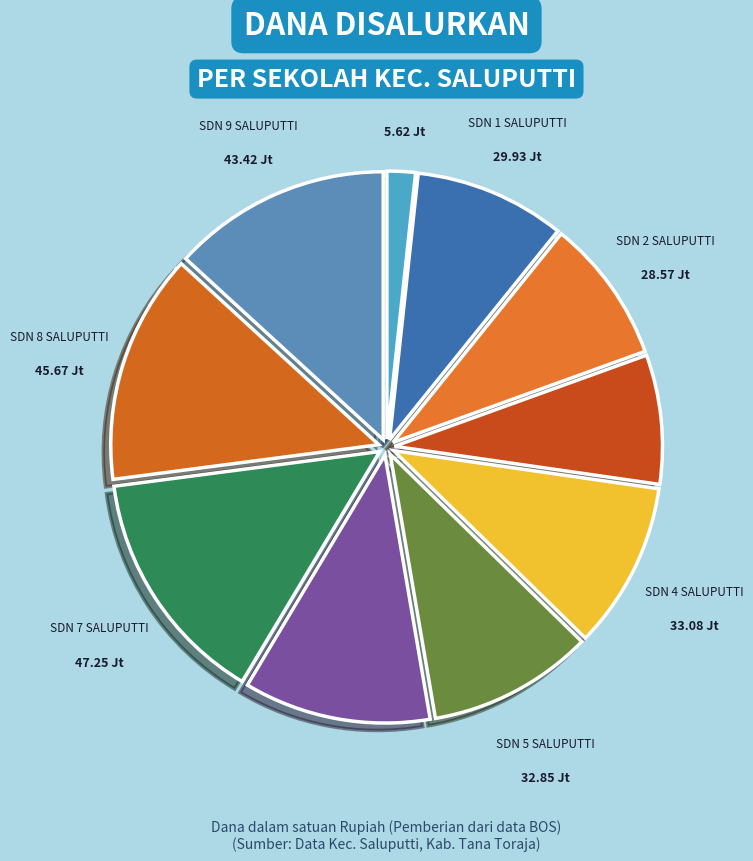

Which category has the smallest portion of the pie?

SLB A DW SALUPUTTI